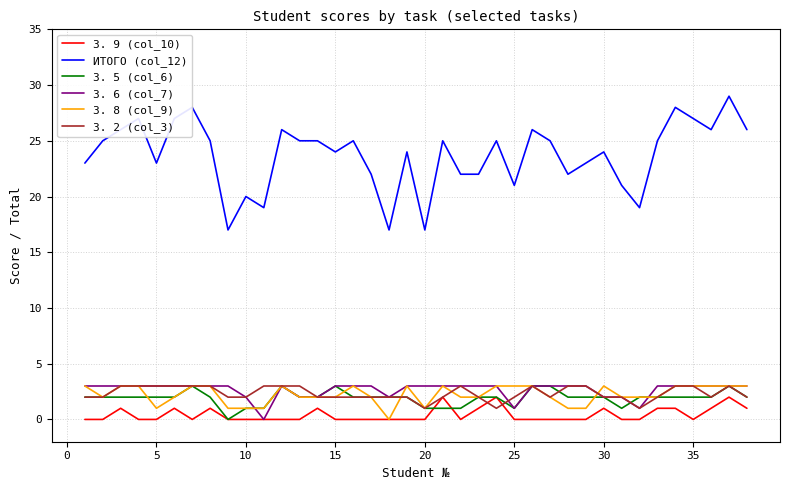

What is the greatest value displayed?

29